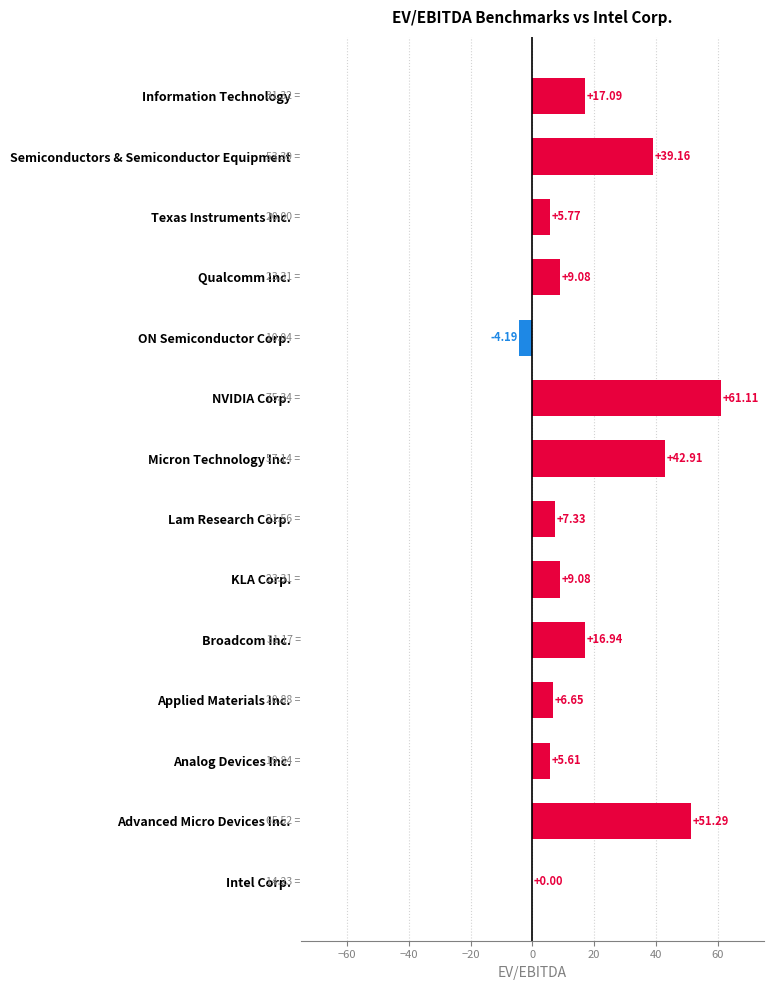

How many distinct data groups are displayed?

1